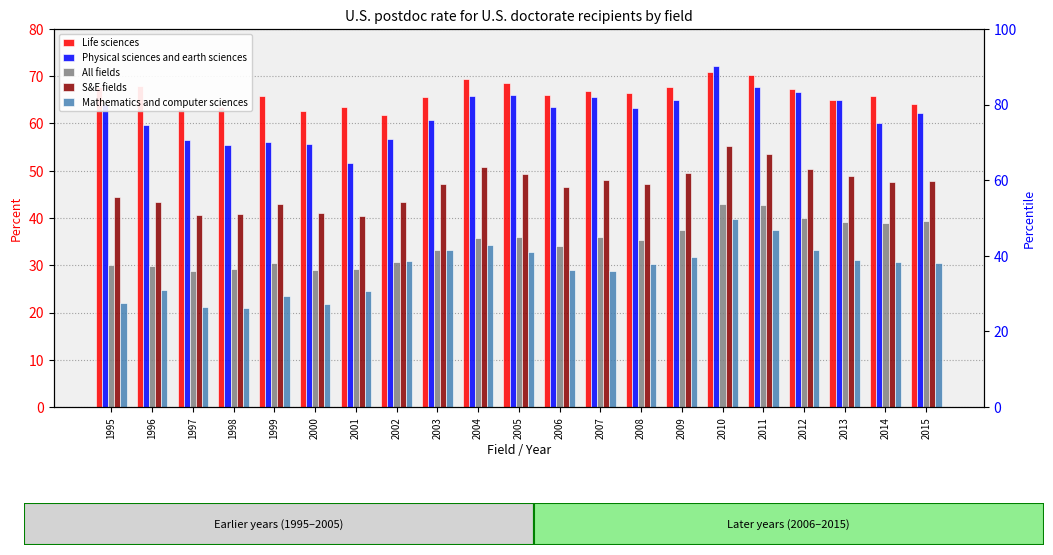

How many distinct data groups are displayed?

5